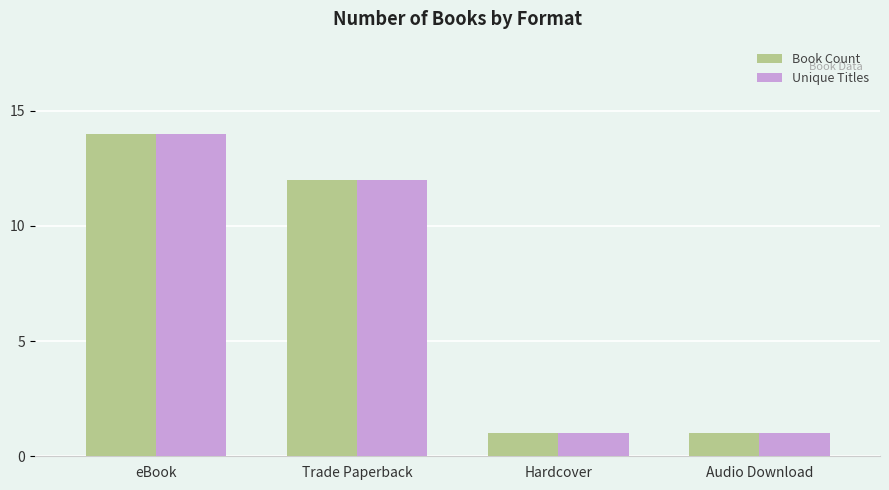

At which category is the sum across all series the highest?

eBook